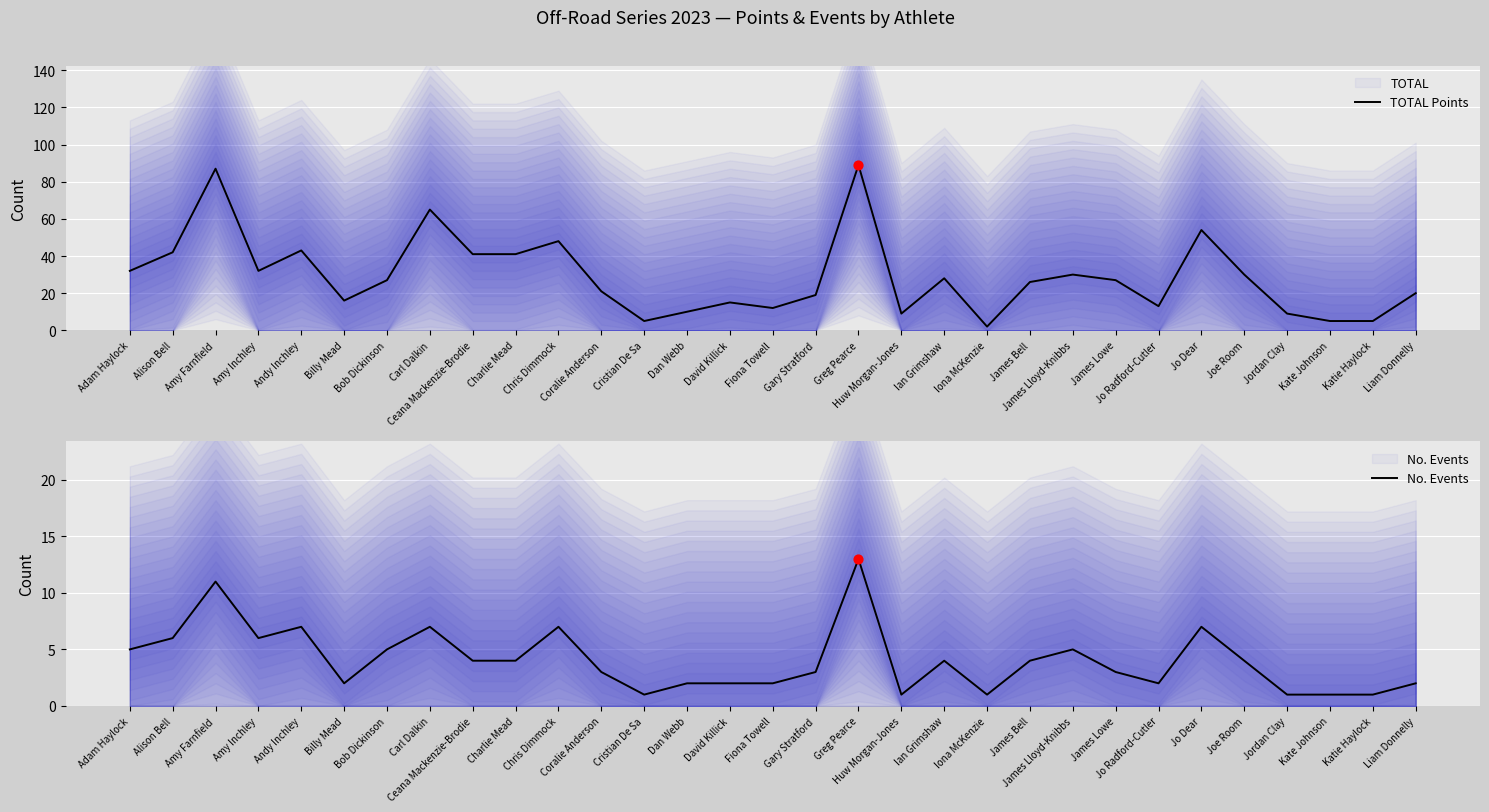

Which series contains the highest Y value?

TOTAL Points